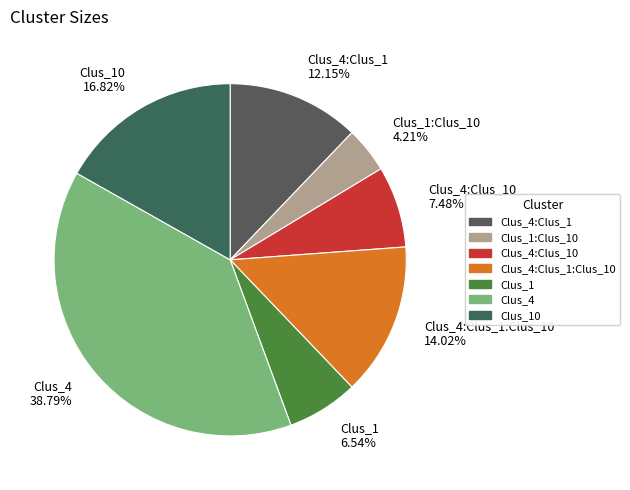

How many slices are in this pie chart?

7